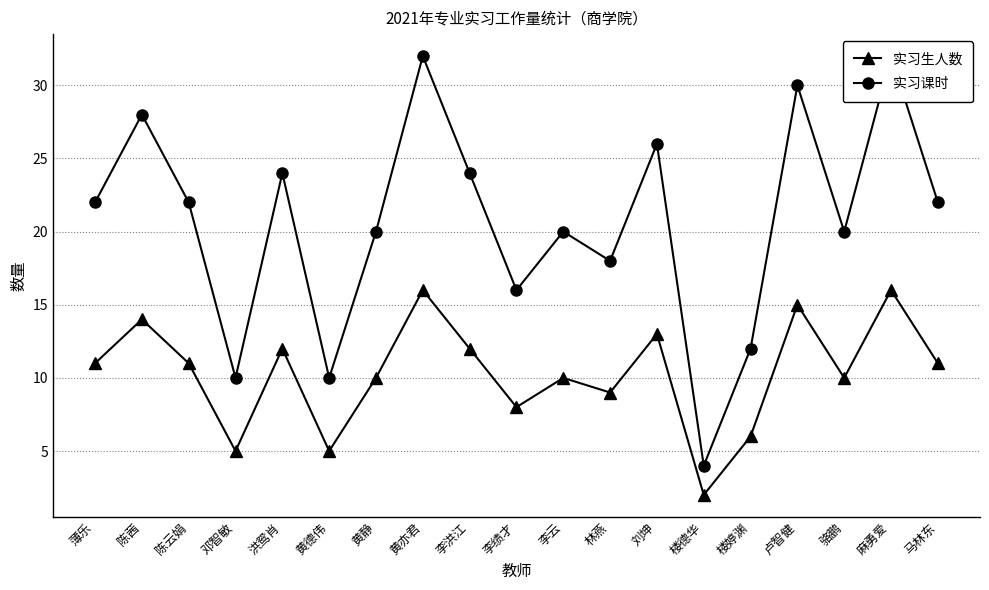

What is the spread (max minus min) of values at 陈茜?

14